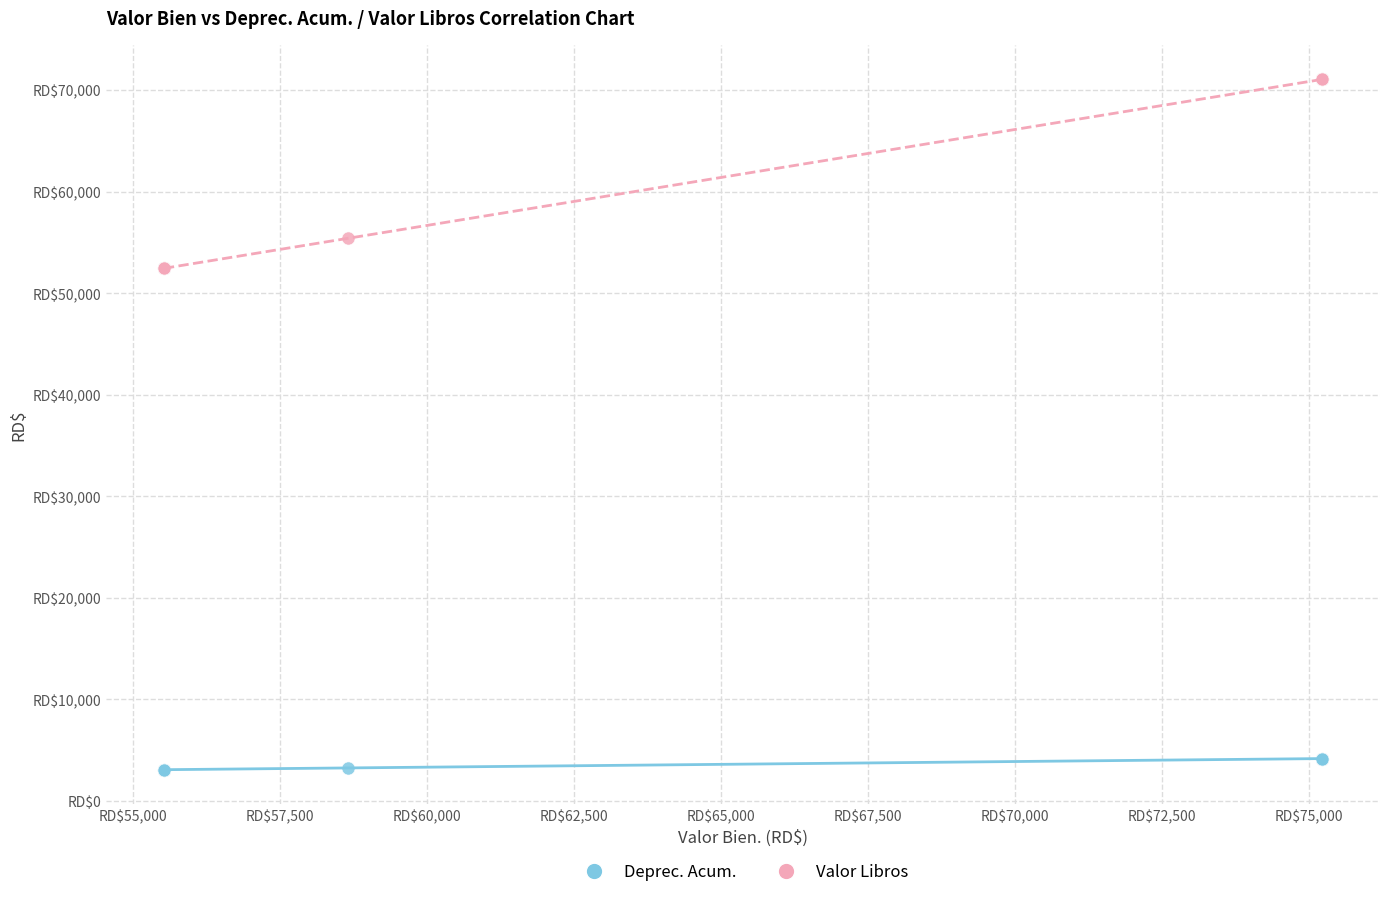

What are all the series names shown in the legend?

Deprec. Acum., Valor Libros